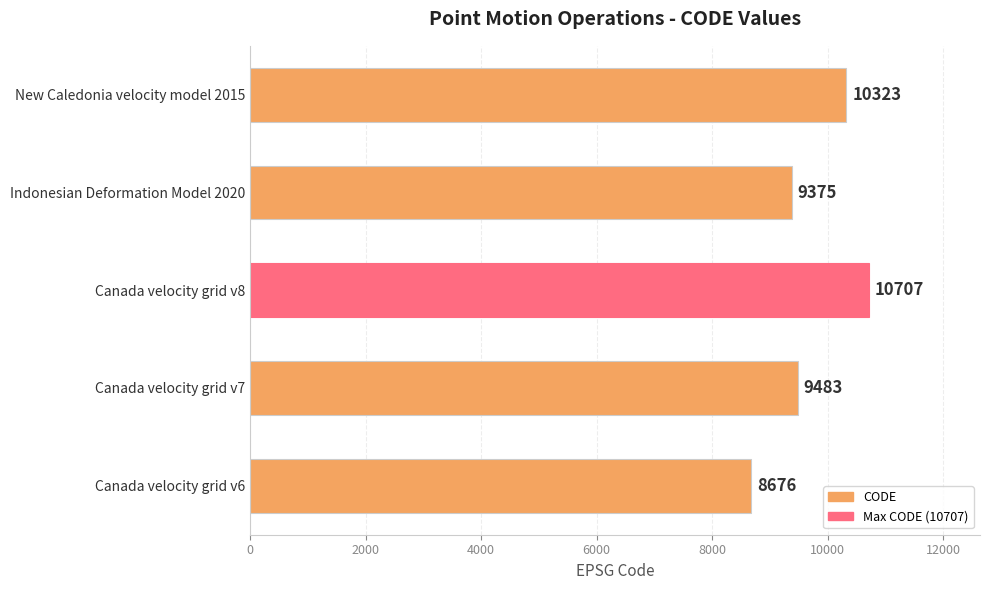

Reading bottom to top, what are all the values shown in this chart?

Canada velocity grid v6=8676	Canada velocity grid v7=9483	Canada velocity grid v8=10707	Indonesian Deformation Model 2020=9375	New Caledonia velocity model 2015=10323